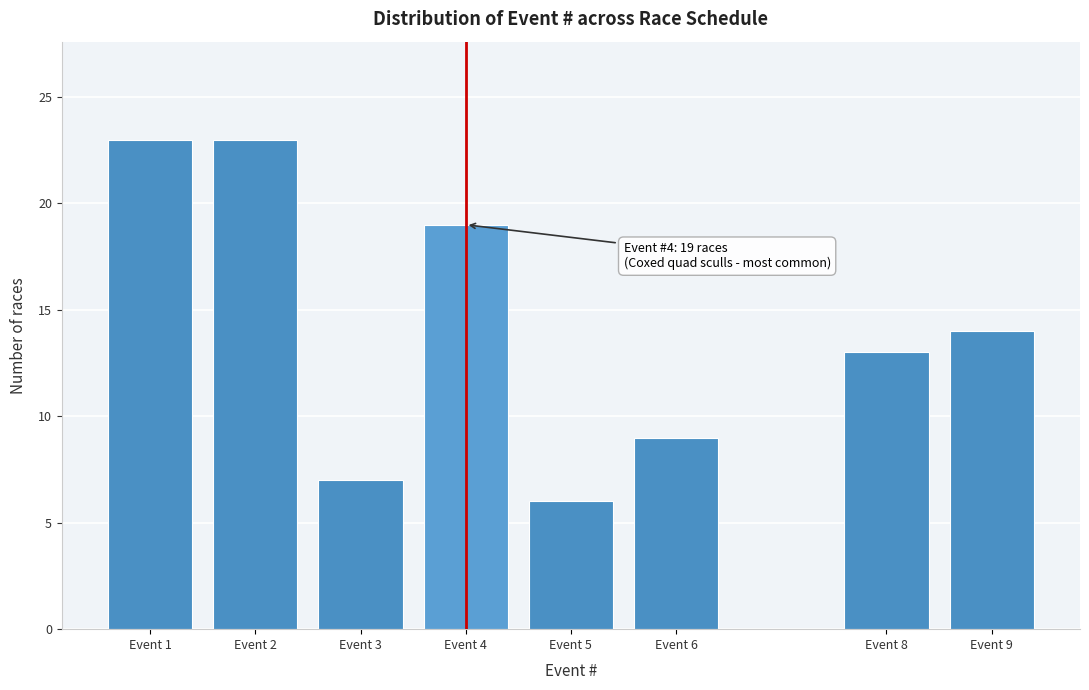

Reading left to right, transcribe all the data shown in this chart.

23	23	7	19	6	9	13	14